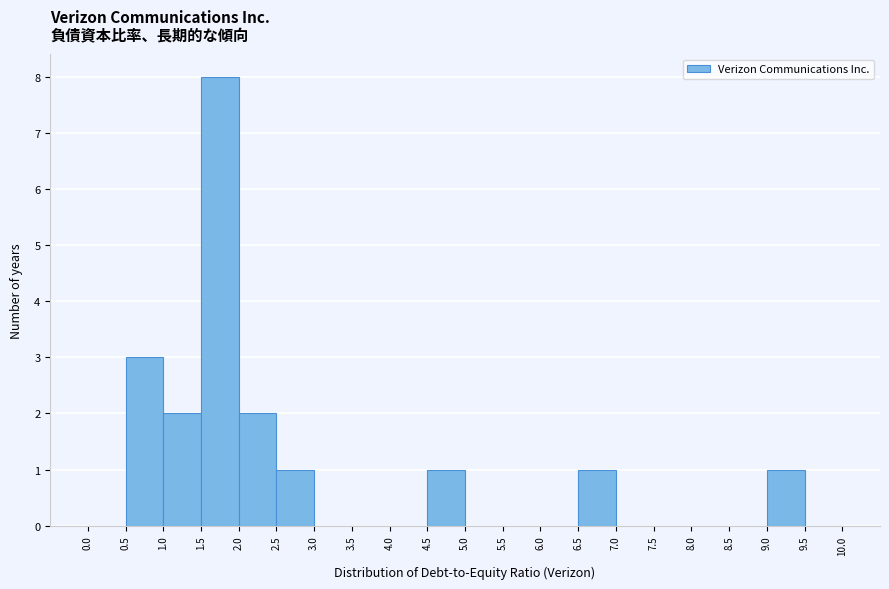

Reading left to right, list every bar in this chart as the range it spans on the x-axis followed by its height. The values are not printed on the chart, so give them approximately, as read against the axis.

0.0 to 0.5: 0
0.5 to 1.0: 3
1.0 to 1.5: 2
1.5 to 2.0: 8
2.0 to 2.5: 2
2.5 to 3.0: 1
3.0 to 3.5: 0
3.5 to 4.0: 0
4.0 to 4.5: 0
4.5 to 5.0: 1
5.0 to 5.5: 0
5.5 to 6.0: 0
6.0 to 6.5: 0
6.5 to 7.0: 1
7.0 to 7.5: 0
7.5 to 8.0: 0
8.0 to 8.5: 0
8.5 to 9.0: 0
9.0 to 9.5: 1
9.5 to 10.0: 0